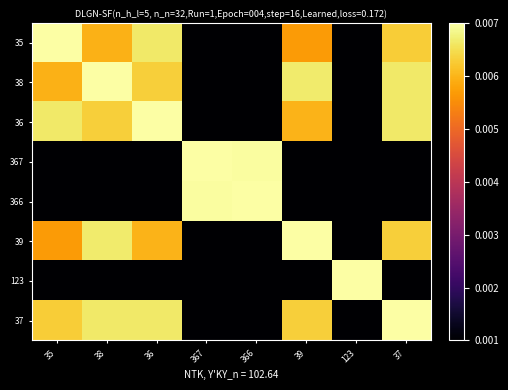

Reading left to right, list all the values displayed in this chart.

35: 35=0.0	38=0.0	36=0.0	367=0.0	366=0.0	39=0.0	123=0.0	37=0.0
38: 35=0.0	38=0.0	36=0.0	367=0.0	366=0.0	39=0.0	123=0.0	37=0.0
36: 35=0.0	38=0.0	36=0.0	367=0.0	366=0.0	39=0.0	123=0.0	37=0.0
367: 35=0.0	38=0.0	36=0.0	367=0.0	366=0.0	39=0.0	123=0.0	37=0.0
366: 35=0.0	38=0.0	36=0.0	367=0.0	366=0.0	39=0.0	123=0.0	37=0.0
39: 35=0.0	38=0.0	36=0.0	367=0.0	366=0.0	39=0.0	123=0.0	37=0.0
123: 35=0.0	38=0.0	36=0.0	367=0.0	366=0.0	39=0.0	123=0.0	37=0.0
37: 35=0.0	38=0.0	36=0.0	367=0.0	366=0.0	39=0.0	123=0.0	37=0.0